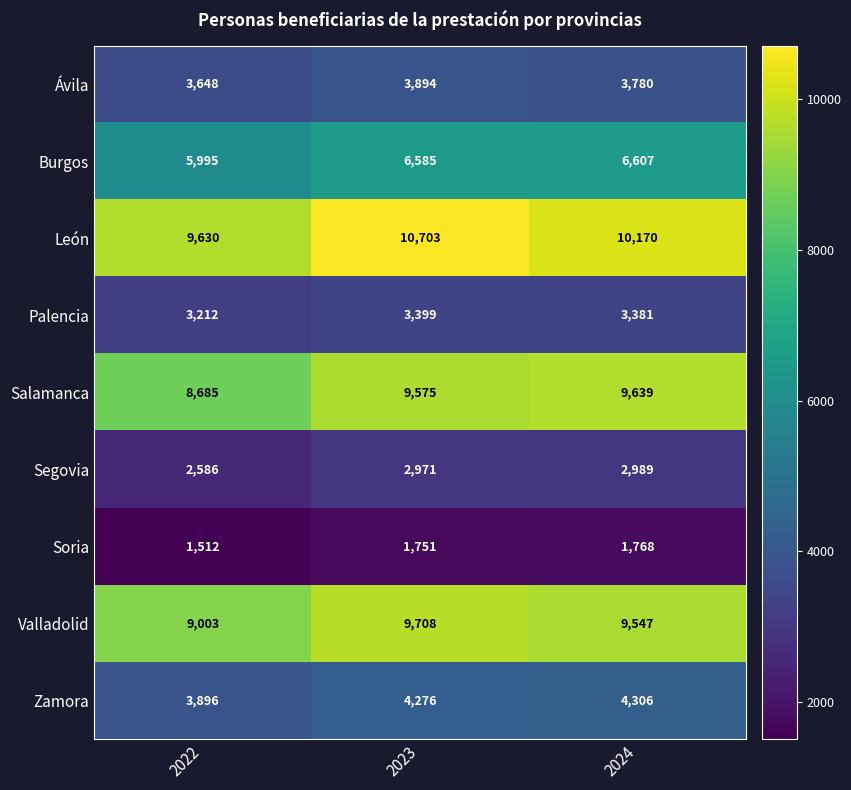

List the series in order of their peak value, lowest first.

Soria, Segovia, Palencia, Ávila, Zamora, Burgos, Salamanca, Valladolid, León